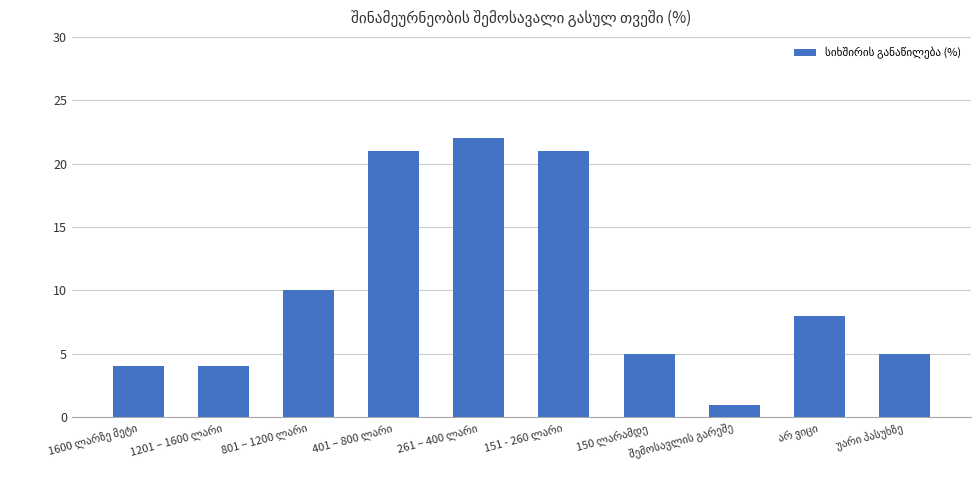

What is the value of the 7th bar from the left?

5